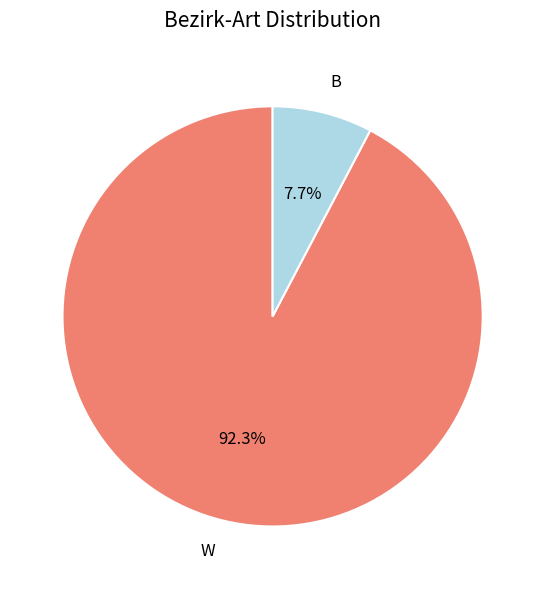

Rank the categories by value from lowest to highest.

B, W